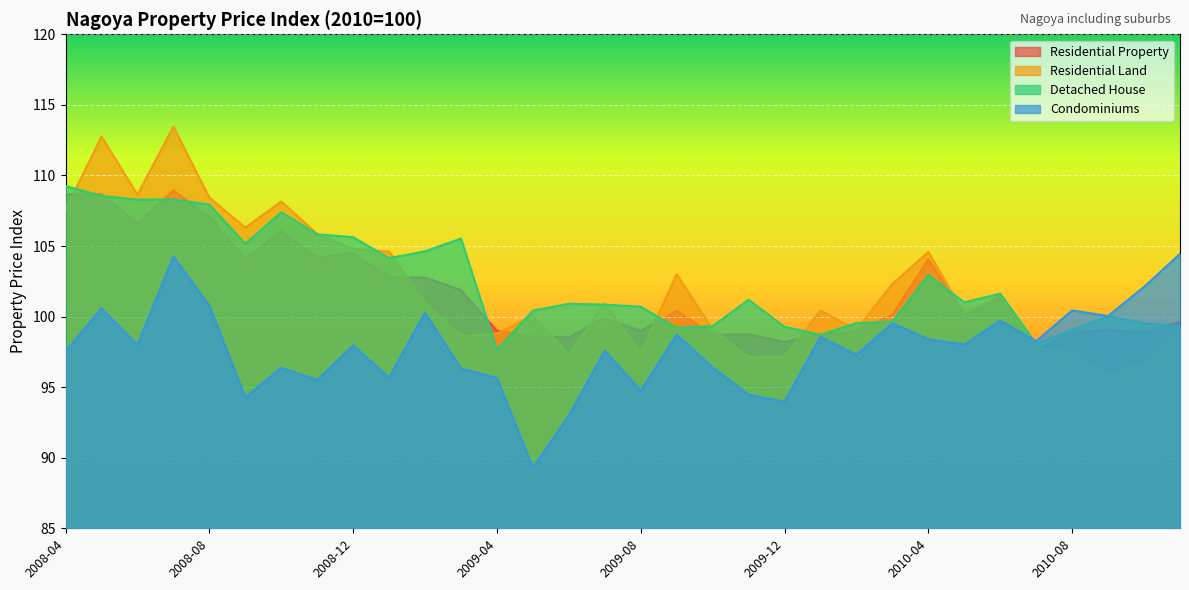

Between 2008-11 and 2009-09, which is larger?

2008-11